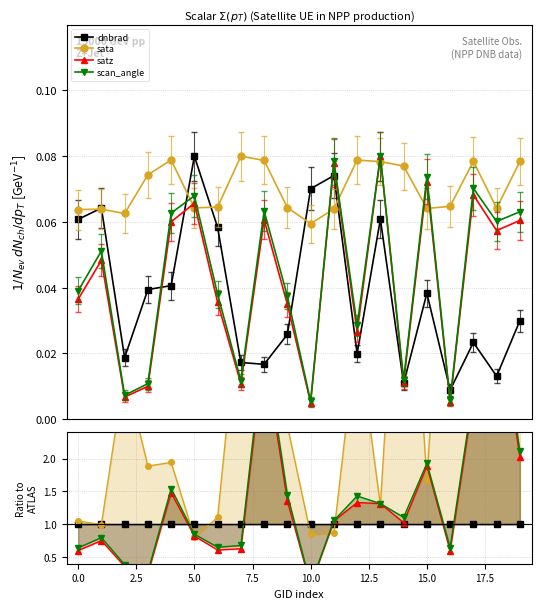

At how many categories does at least one series exceed 5?

2